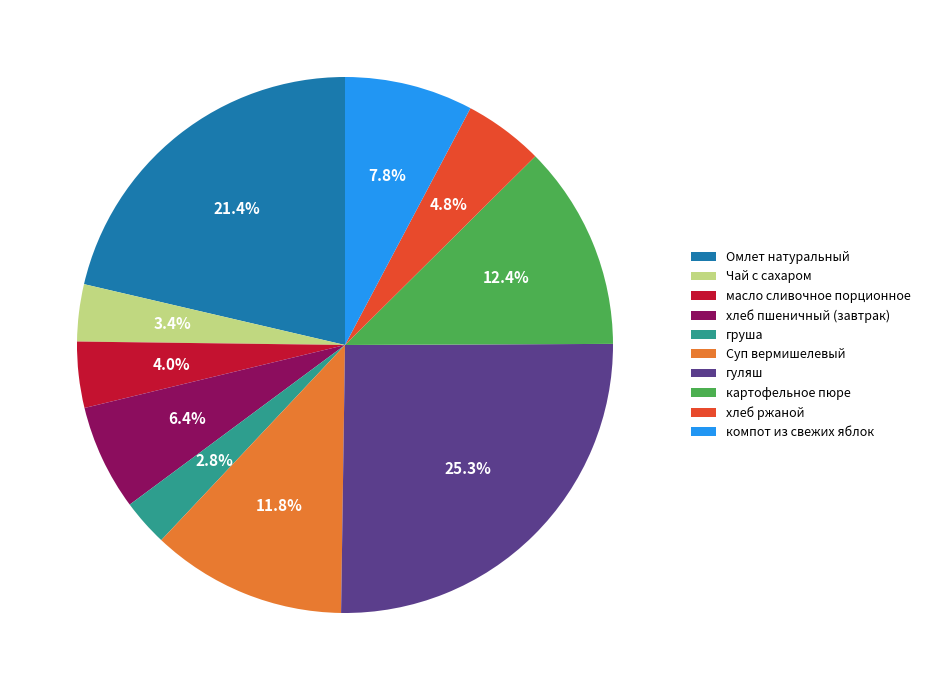

Is груша the majority of the pie?

No